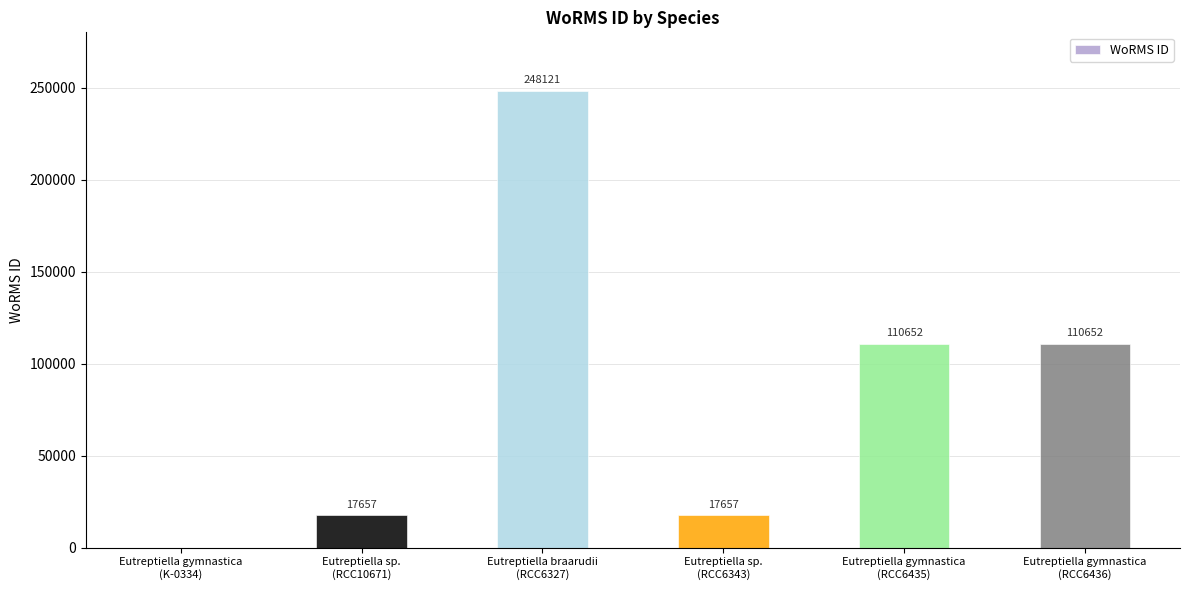

How many positive values are there?

5